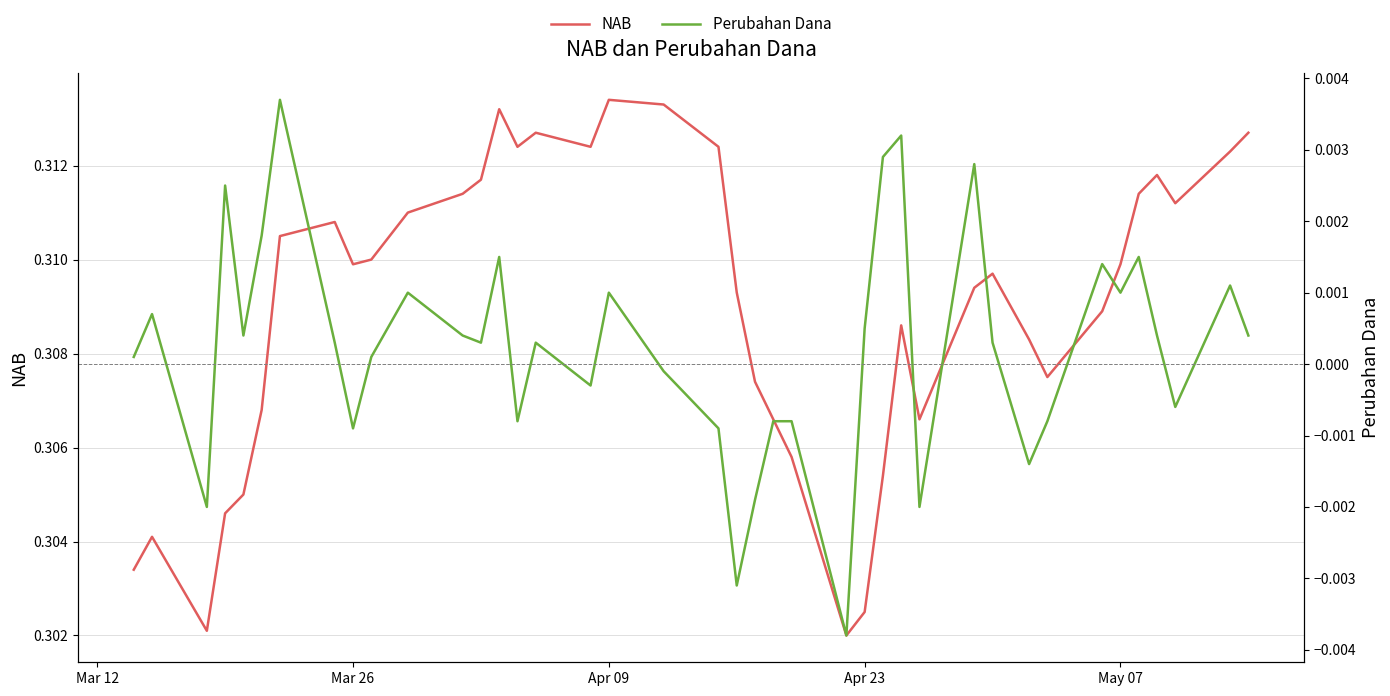

Which category has the highest value in the NAB series?

Apr 09